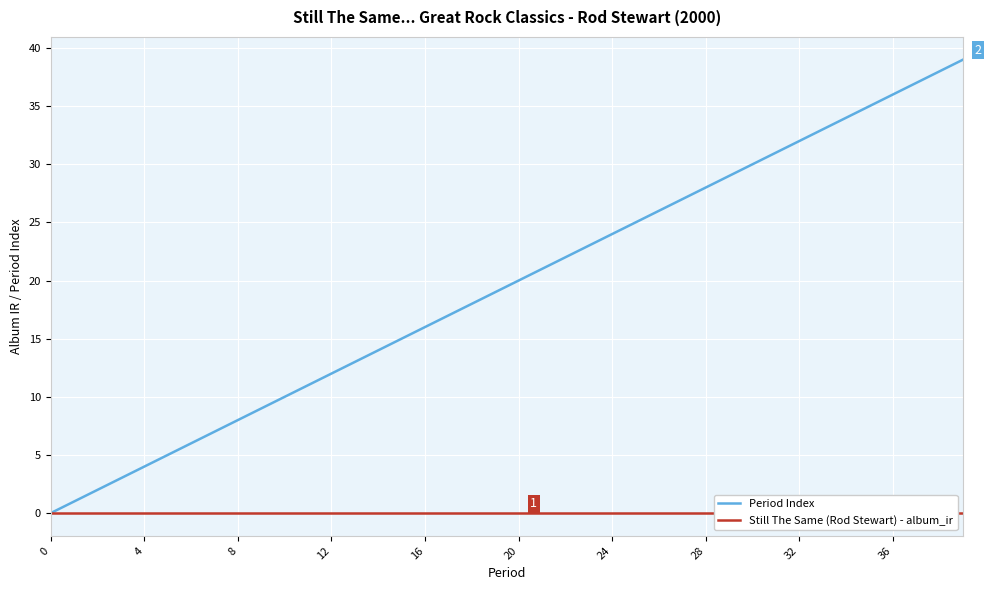

What is the difference between the maximum and second lowest values in the Period Index series?

38